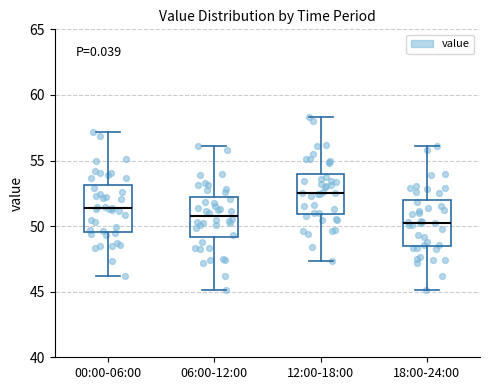

Where does the lower whisker of the box for 12:00-18:00 end on the y-axis? The values are not printed on the chart, so give them approximately, as read against the axis.

47.5